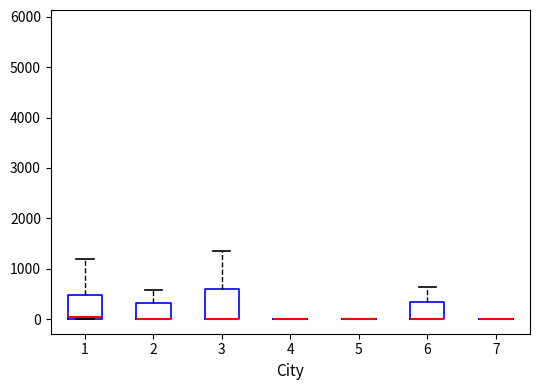

Reading left to right, read every box against the y-axis: the position of its median line, the range the box covers, and the ends of its whiskers. The values are not printed on the chart, so give them approximately, as read against the axis.

1: median 0 (just above the box's lower edge), box 0 to 500, whiskers 0 to 1200
2: median 0 (drawn on the box's lower edge), box 0 to 300, whiskers 0 to 600
3: median 0 (drawn on the box's lower edge), box 0 to 600, whiskers 0 to 1400
4: box collapsed to a line at 0, whiskers 0 to 0
5: box collapsed to a line at 0, whiskers 0 to 0
6: median 0 (drawn on the box's lower edge), box 0 to 300, whiskers 0 to 600
7: box collapsed to a line at 0, whiskers 0 to 0